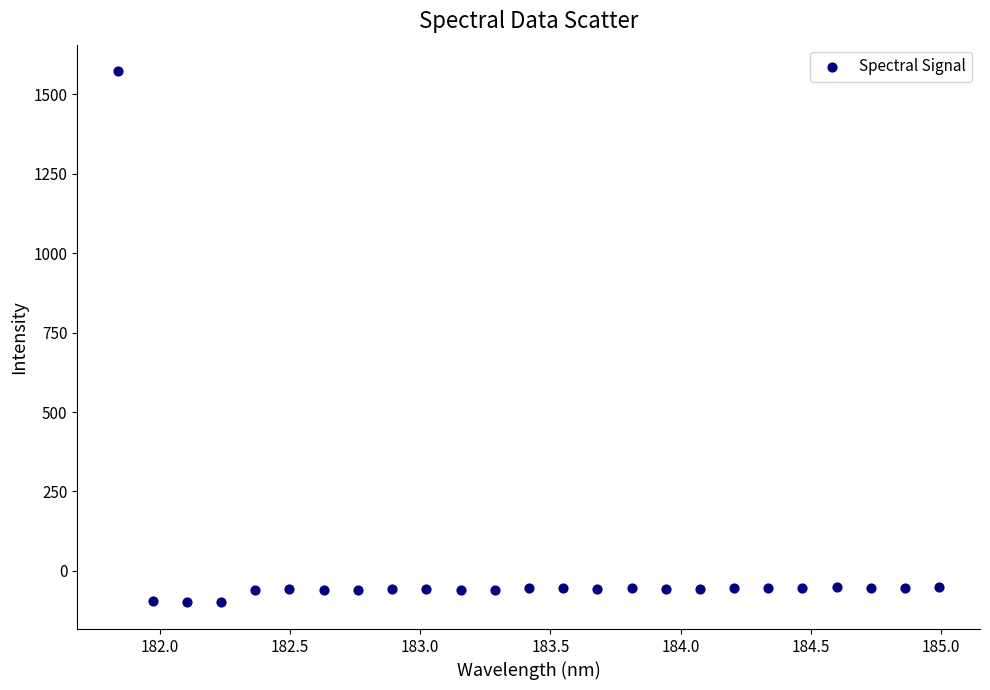

What is the range of Y values (max minus min)?

1672.7